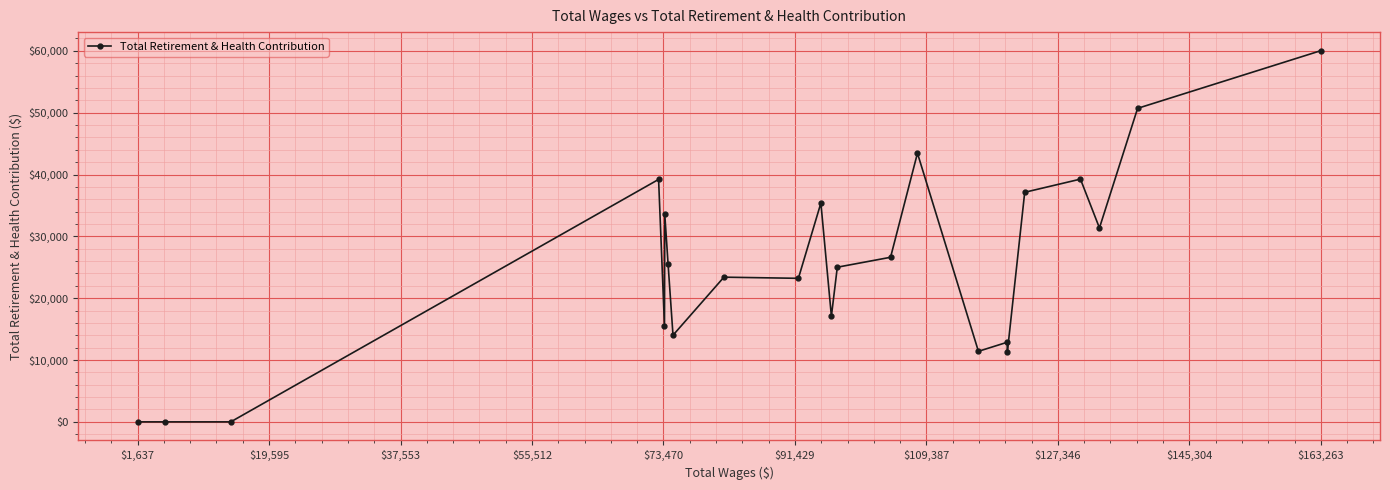

True or false: there are more than 0 points higher than both neighbors.

True